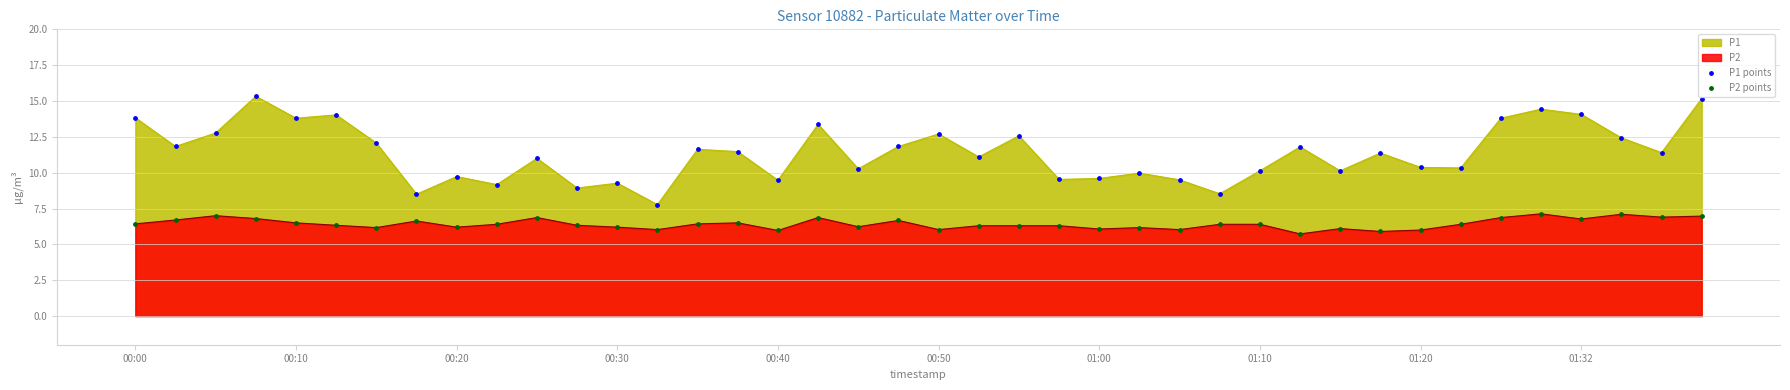

What is the minimum value shown in the chart?

5.7